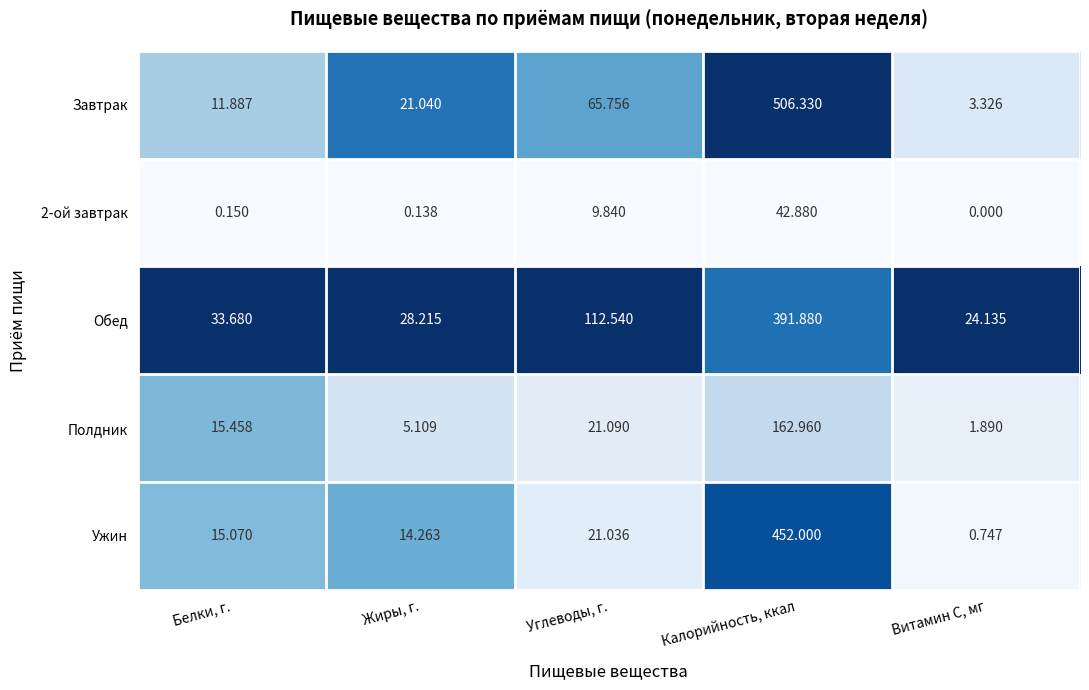

At which category is the sum across all series the highest?

Калорийность, ккал